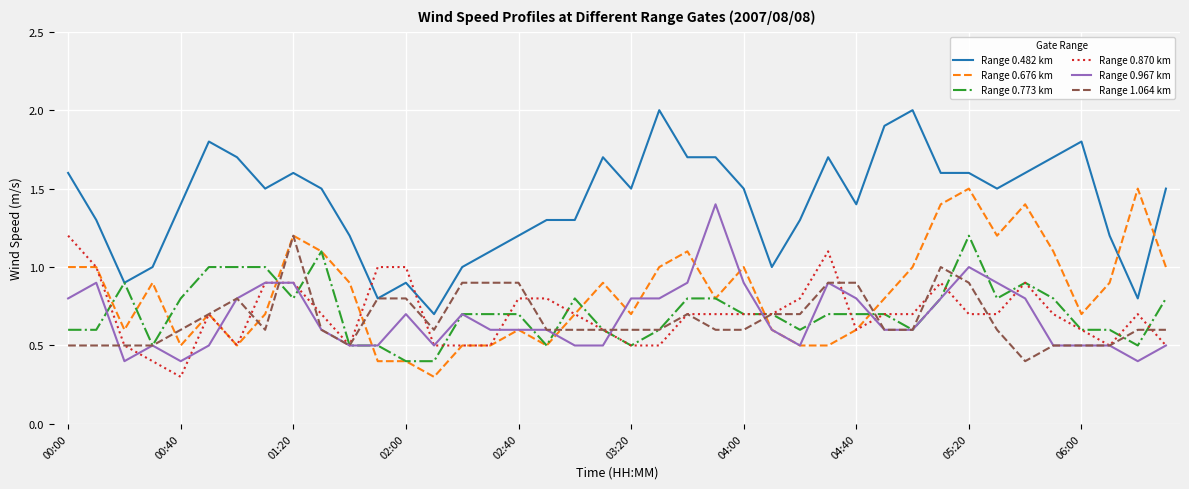

What is the maximum value shown in the chart?

2.0